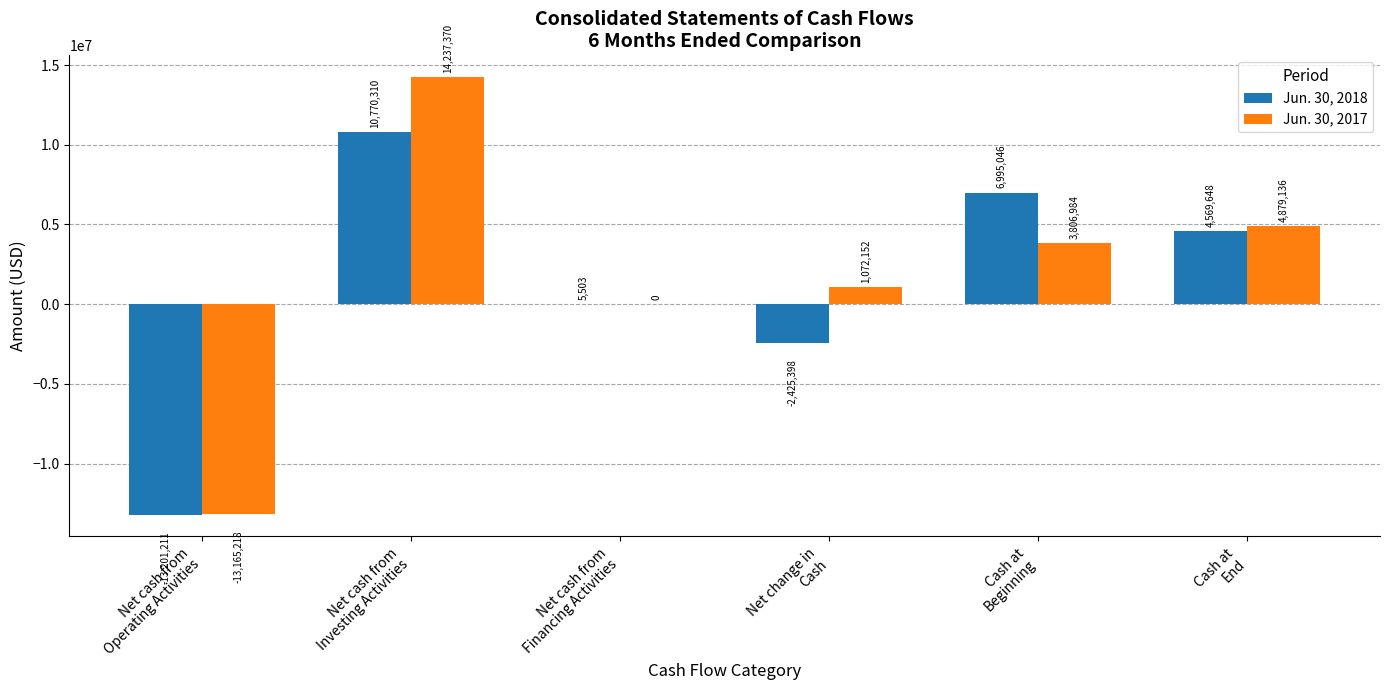

Which series has the largest total across all categories?

Jun. 30, 2017